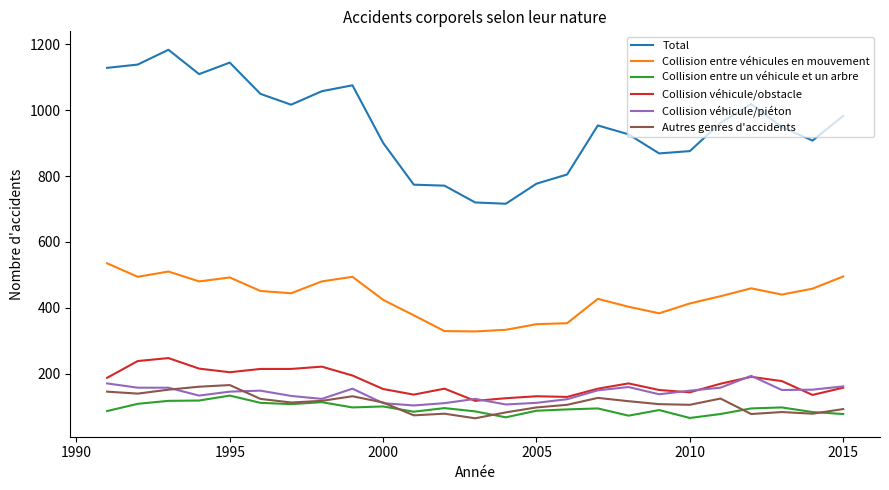

Which series has the largest total across all categories?

Total